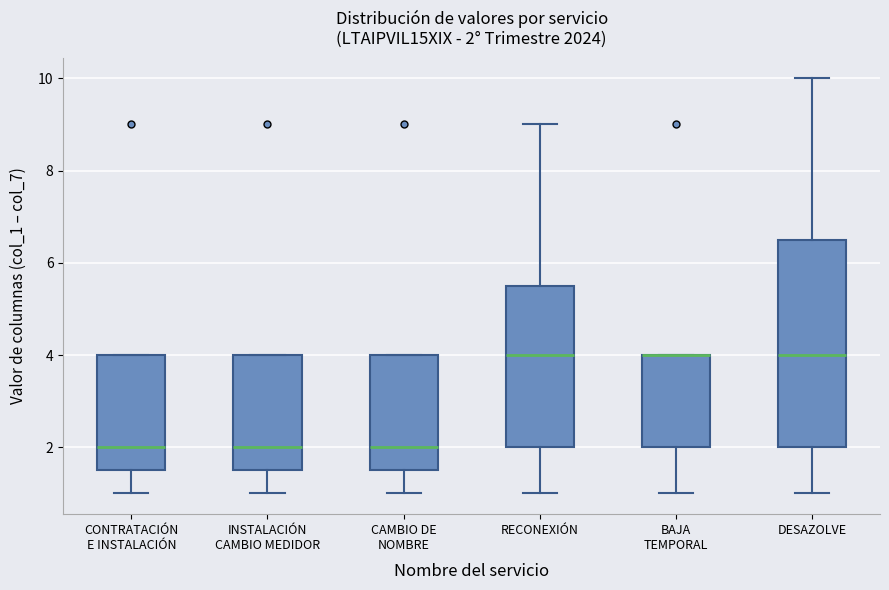

Comparing the boxes themselves (not the whiskers), which one is the tallest?

DESAZOLVE